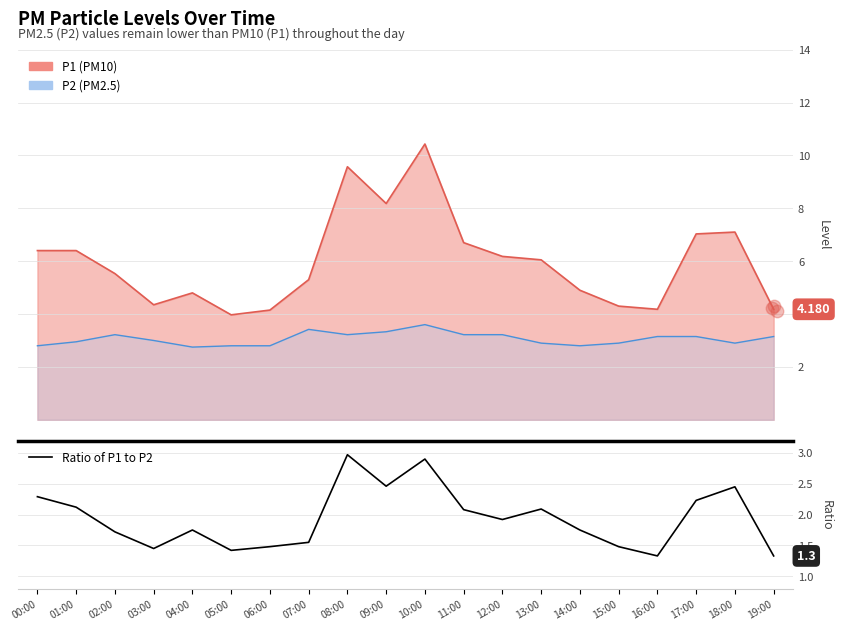

Where is the data nearest to the value 2?

11:00